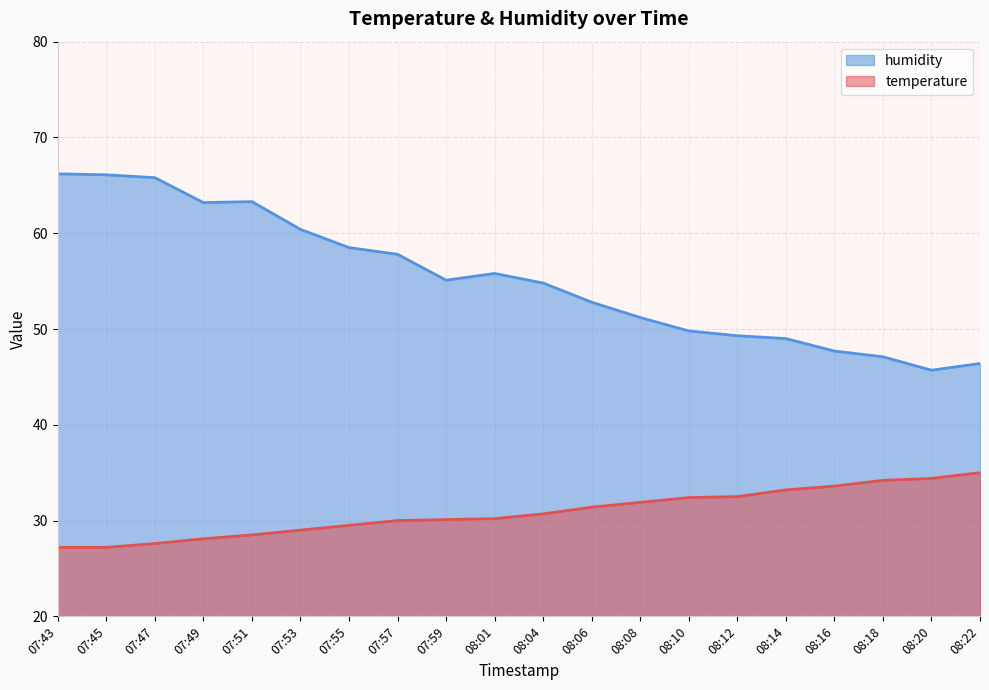

At which label is temperature closest to 31?

08:04